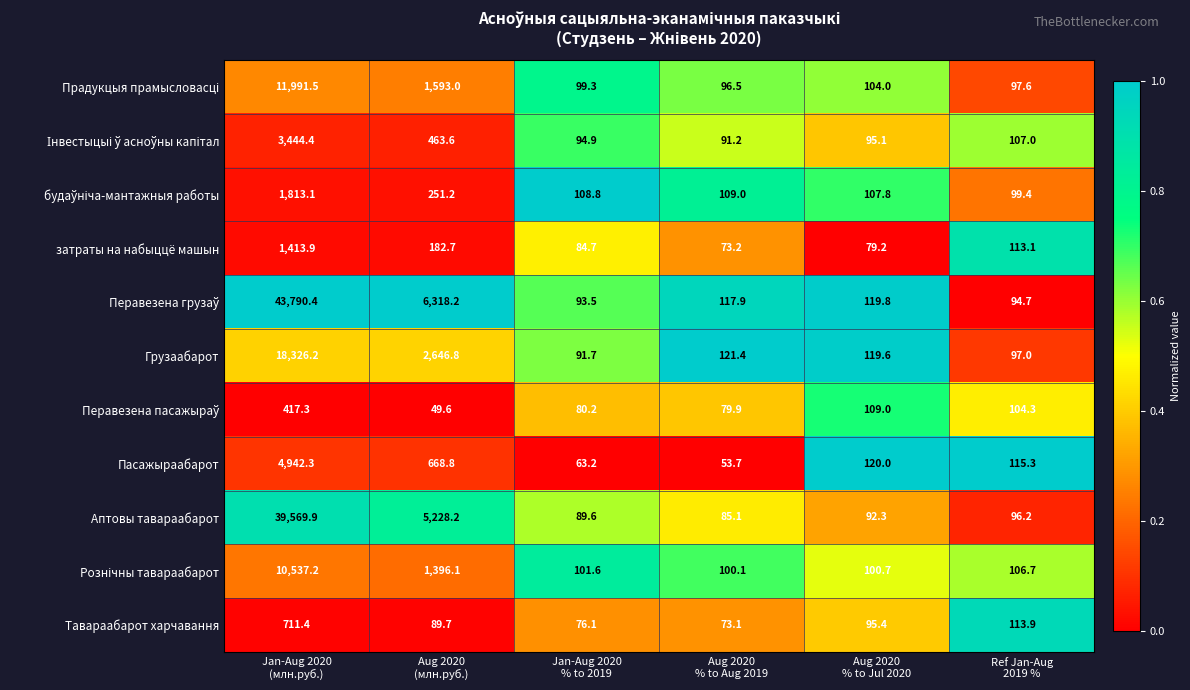

What is the minimum value shown in the chart?

49.6